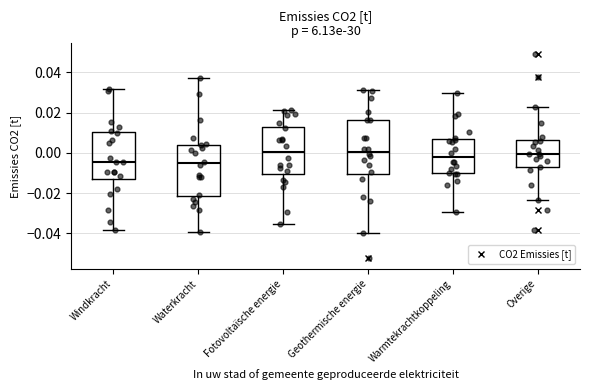

Where is the upper edge of the box for Geothermische energie on the y-axis? The values are not printed on the chart, so give them approximately, as read against the axis.

0.016